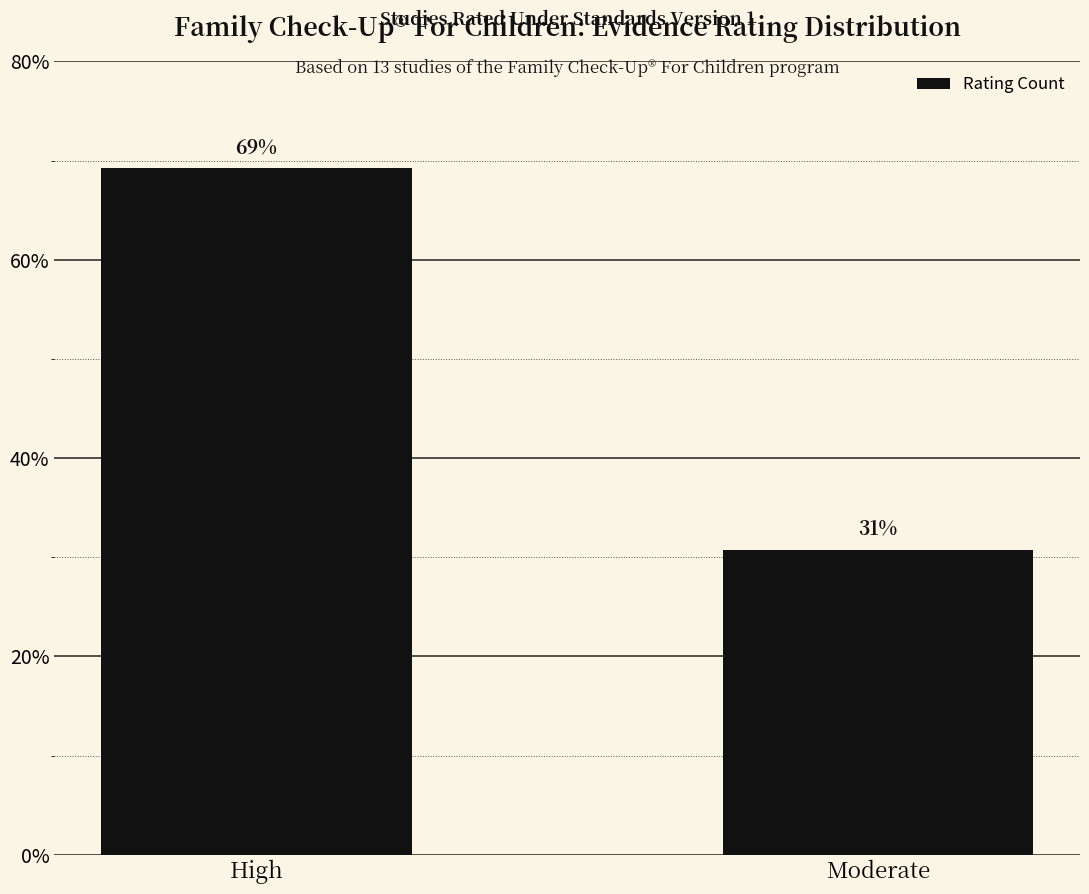

List the labels in order of value, largest first.

High, Moderate